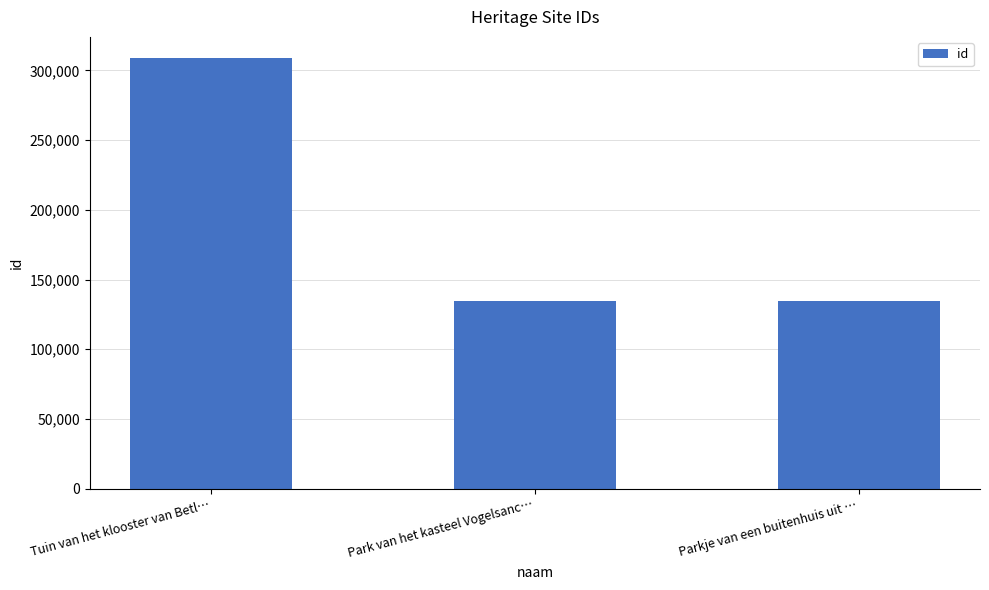

What is the value of the 3rd bar from the left?

134660